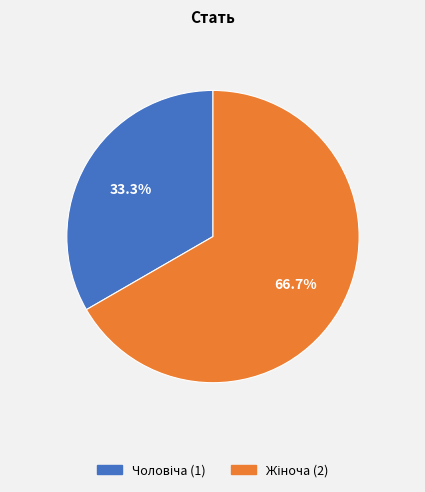

Does any single category account for the majority?

Yes